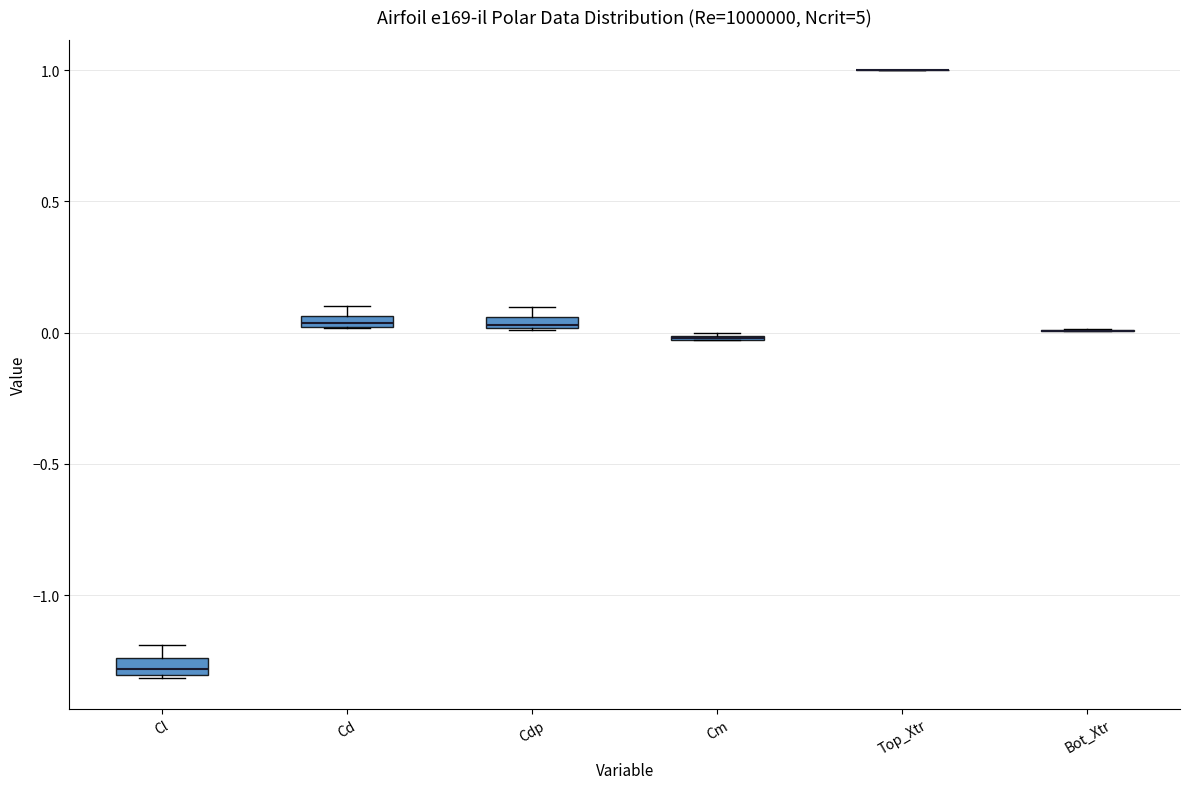

Where is the upper edge of the box for Cd on the y-axis? The values are not printed on the chart, so give them approximately, as read against the axis.

0.05